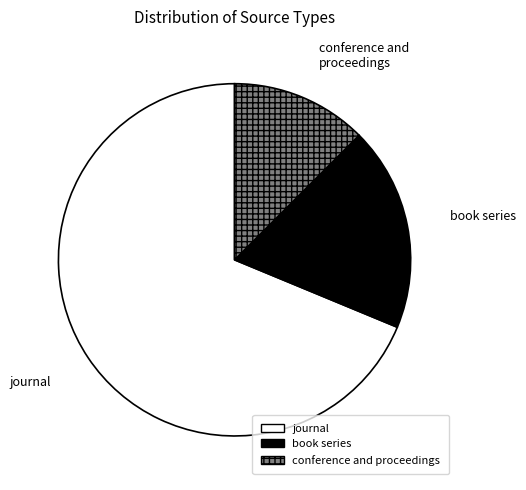

Rank the categories by value from highest to lowest.

journal, book series, conference and proceedings